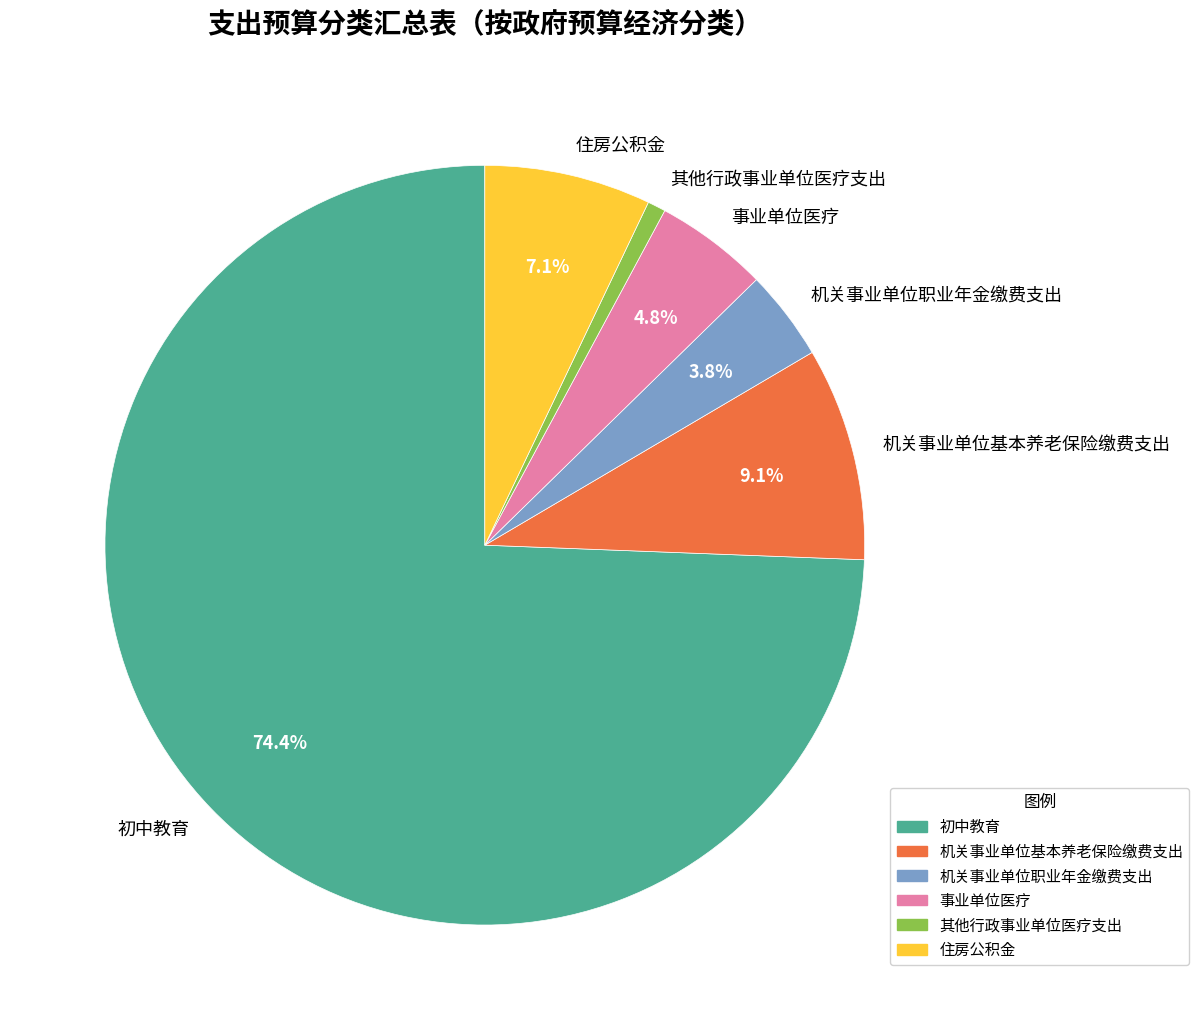

Does 机关事业单位职业年金缴费支出 represent more than half of the total?

No